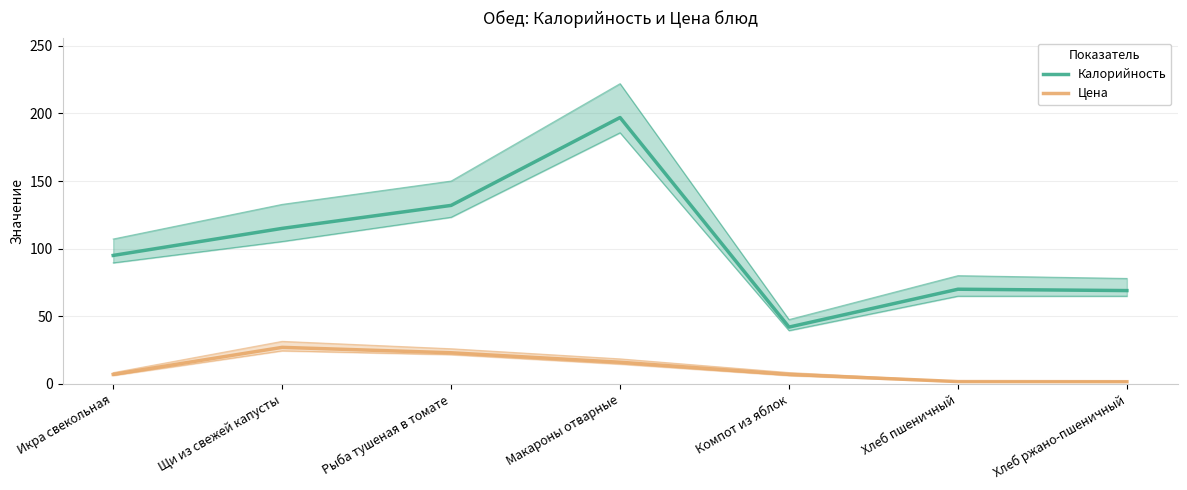

At which label does Калорийность first exceed 95?

Щи из свежей капусты